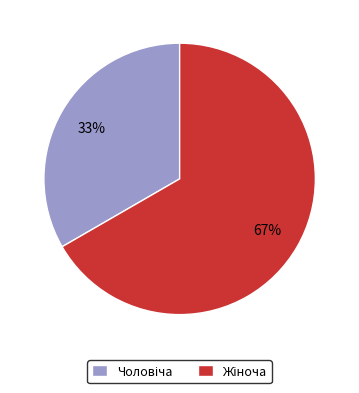

How many segments does this pie chart have?

2